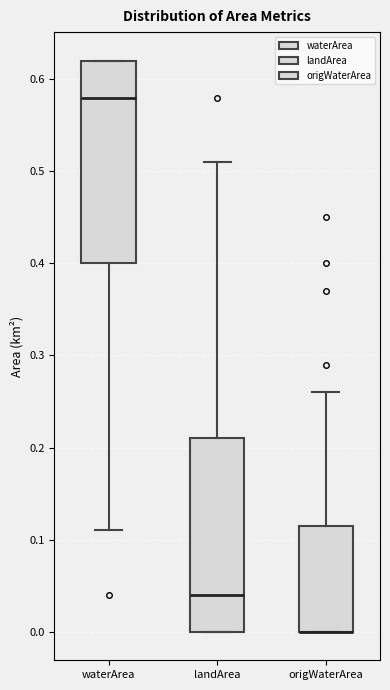

Reading left to right, read every box against the y-axis: the position of its median line, the range the box covers, and the ends of its whiskers. The values are not printed on the chart, so give them approximately, as read against the axis.

waterArea: median 0.58, box 0.40 to 0.62, whiskers 0.11 to 0.62
landArea: median 0.04, box 0.00 to 0.21, whiskers 0.00 to 0.51
origWaterArea: median 0.00 (drawn on the box's lower edge), box 0.00 to 0.12, whiskers 0.00 to 0.26